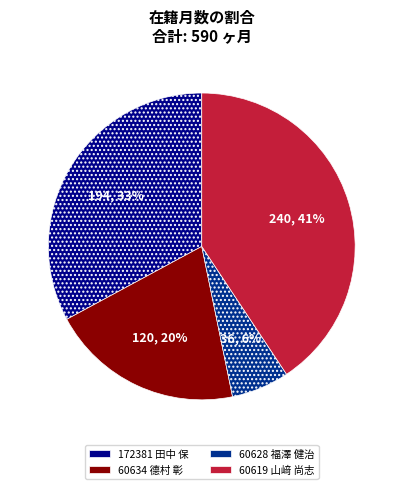

What is the largest slice in the pie chart?

60619 山﨑 尚志